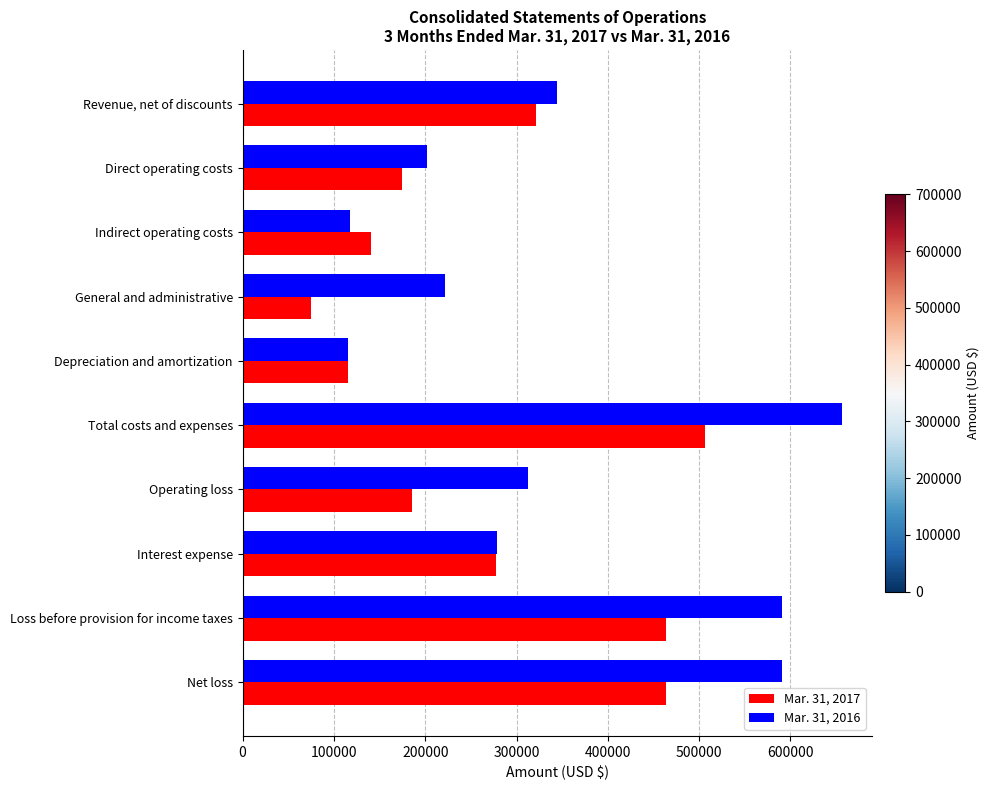

What is the difference between the second highest and minimum values in the Mar. 31, 2017 series?

388098